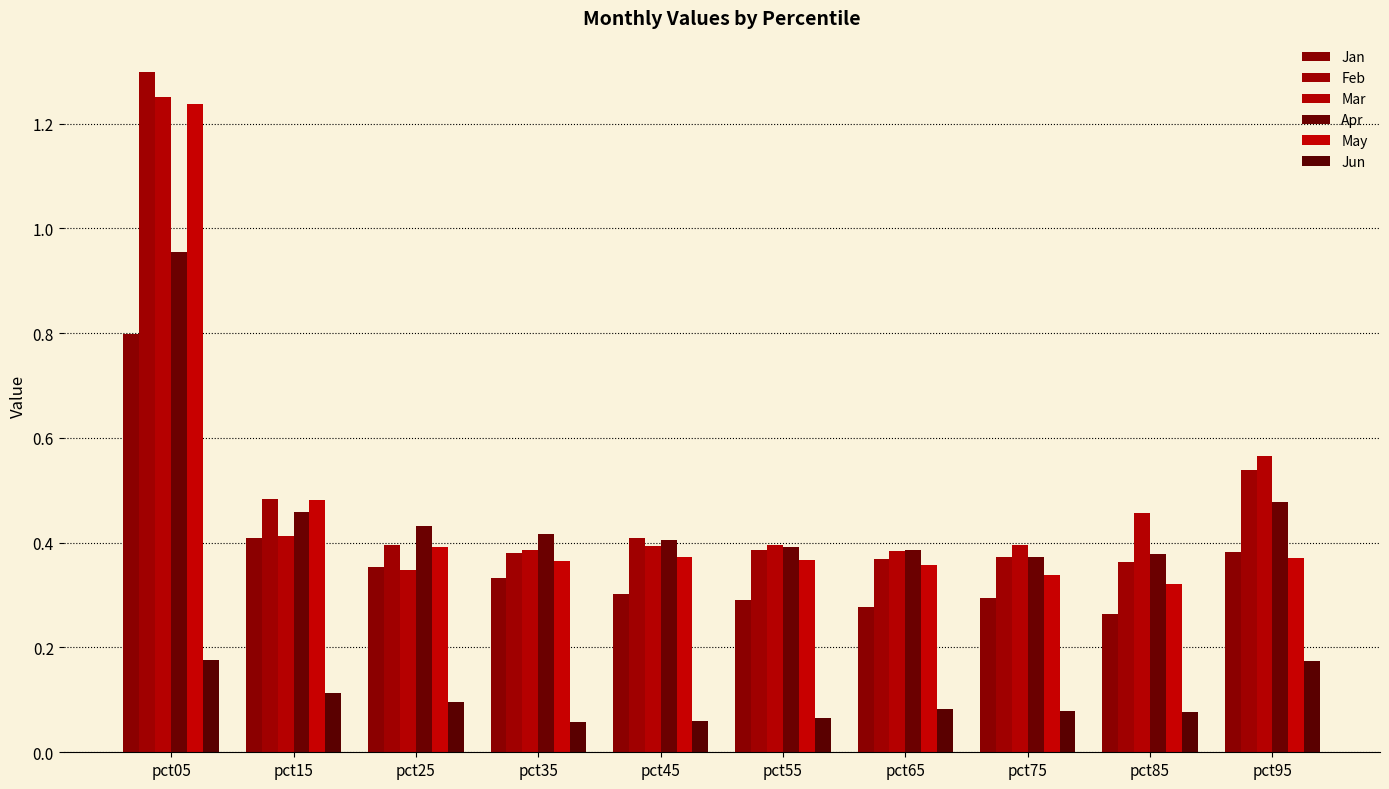

What is the difference between the maximum and second lowest values in the Jun series?

0.1